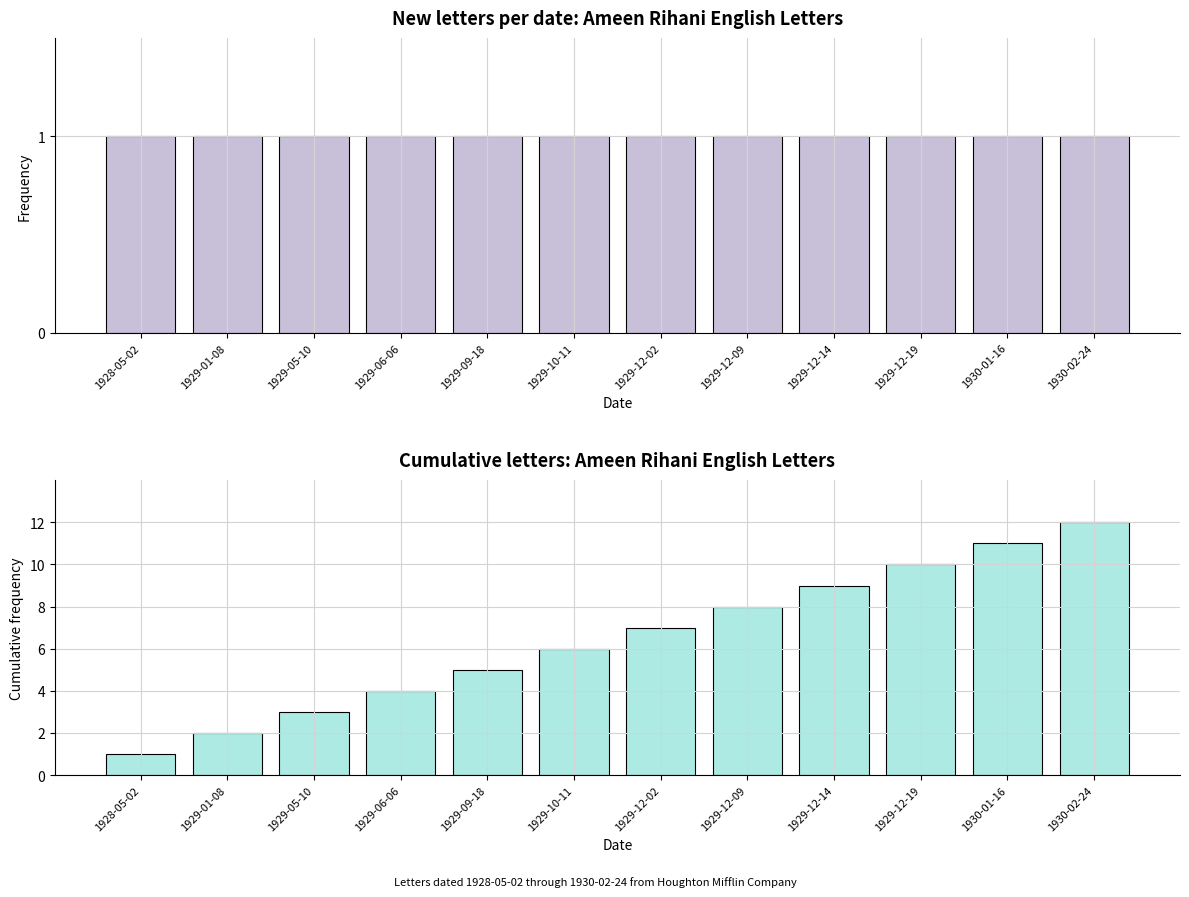

At 1930-01-16, list the series in order from largest to smallest.

Cumulative Item Count, Item Count per Date